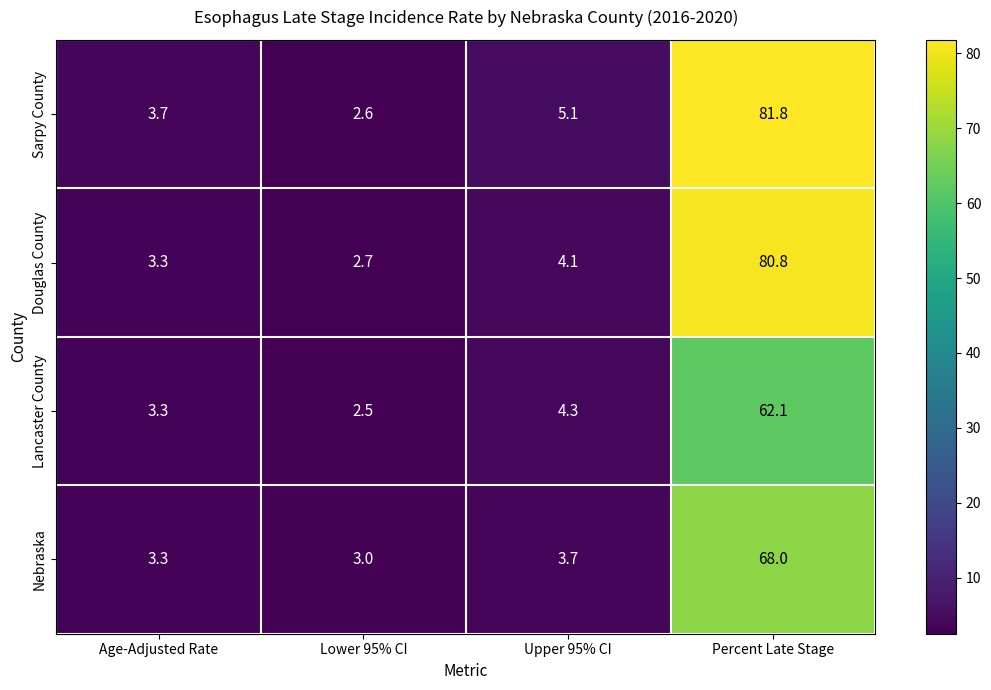

Reading left to right, what are all the values shown in this chart?

Sarpy County: 3.7	2.6	5.1	81.8
Douglas County: 3.3	2.7	4.1	80.8
Lancaster County: 3.3	2.5	4.3	62.1
Nebraska: 3.3	3.0	3.7	68.0